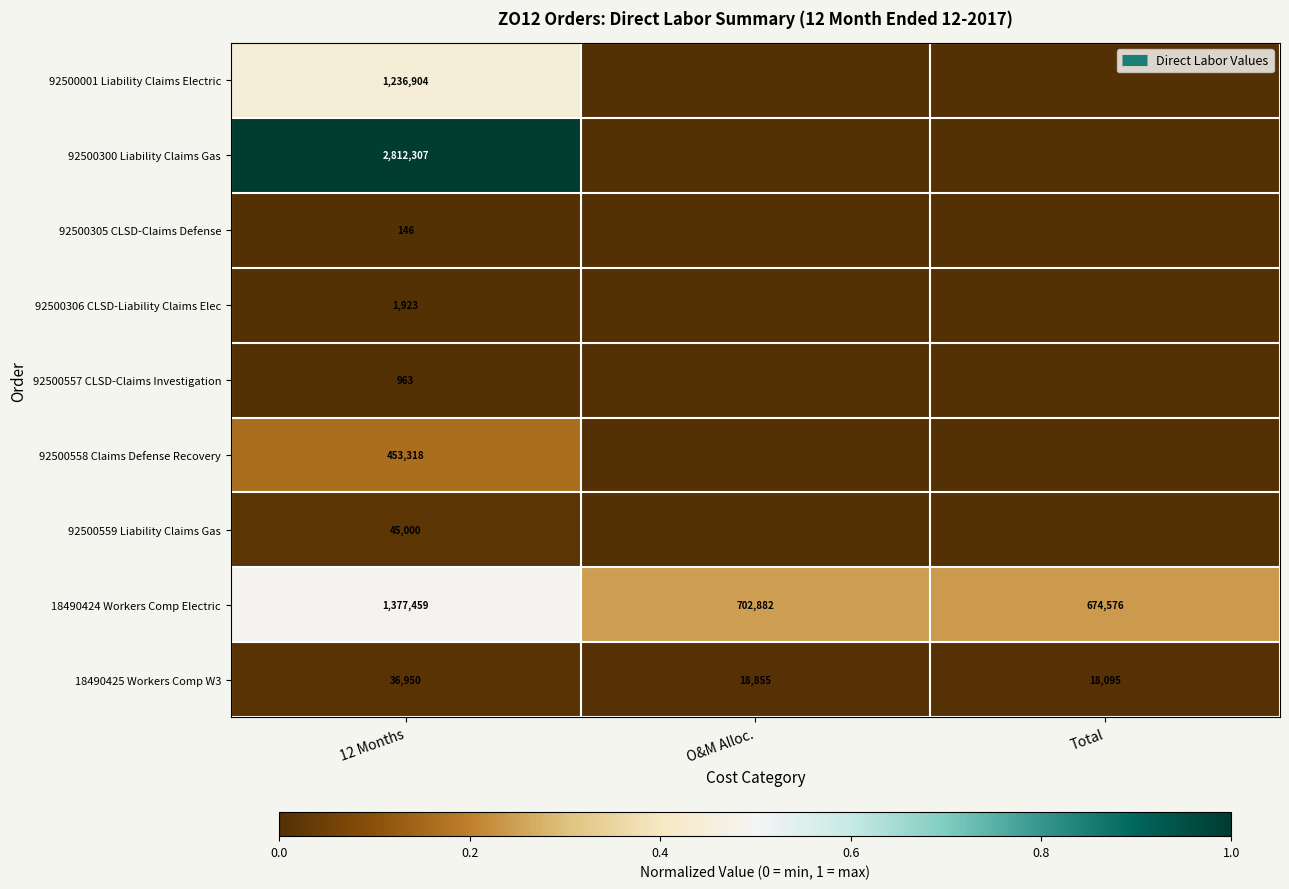

Where is 92500300 Liability Claims Gas nearest to the value 0?

O&M Alloc.